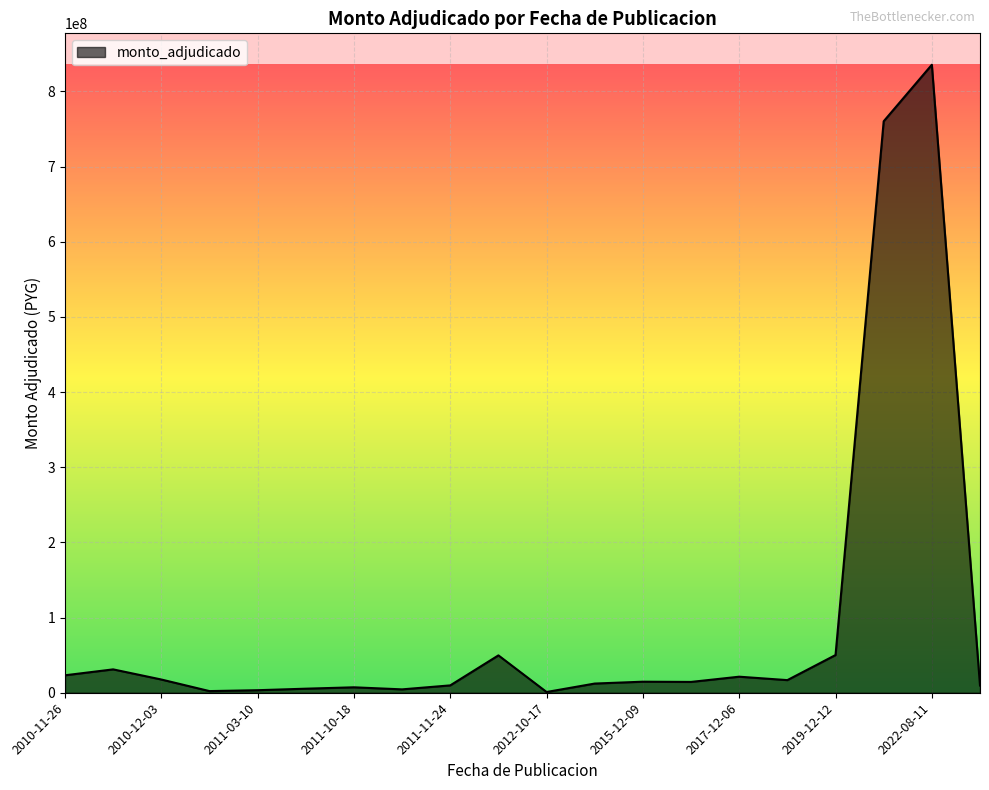

What is the maximum value shown in the chart?

835540000